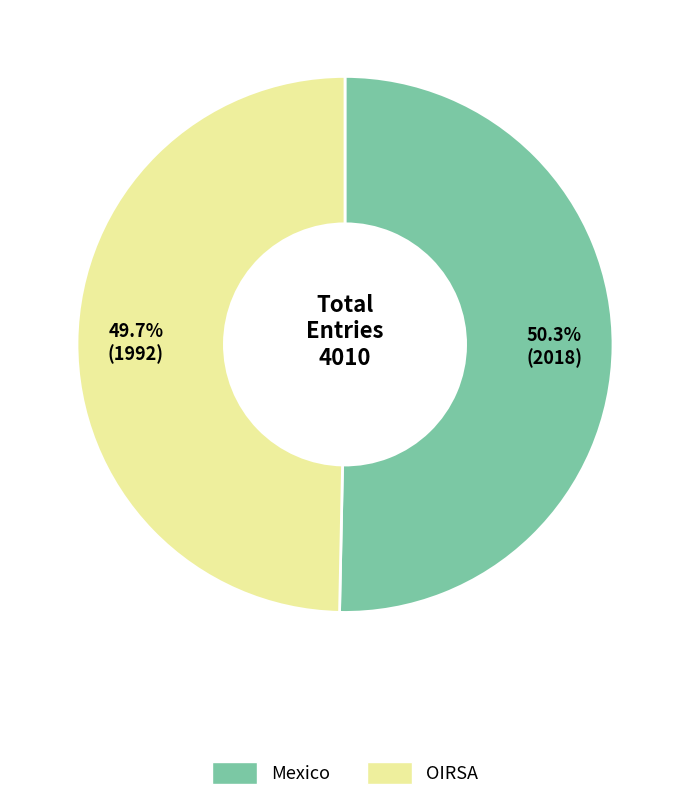

What percentage is the OIRSA slice, to the nearest percent?

50%